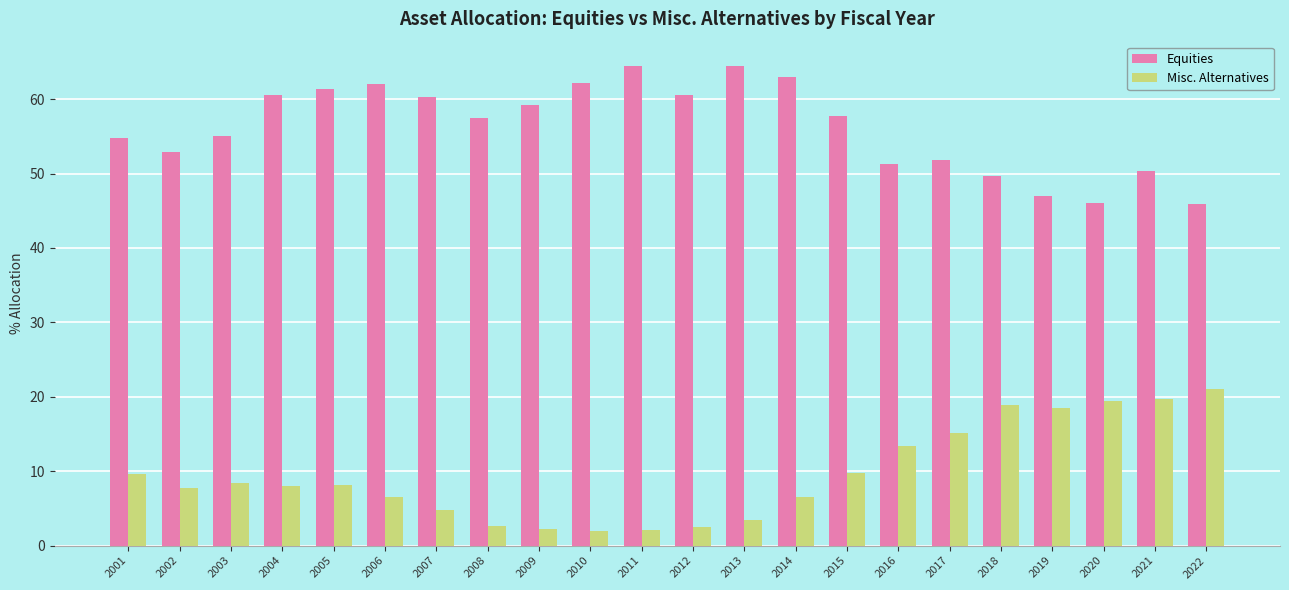

What are all the series names shown in the legend?

Equities, Misc. Alternatives